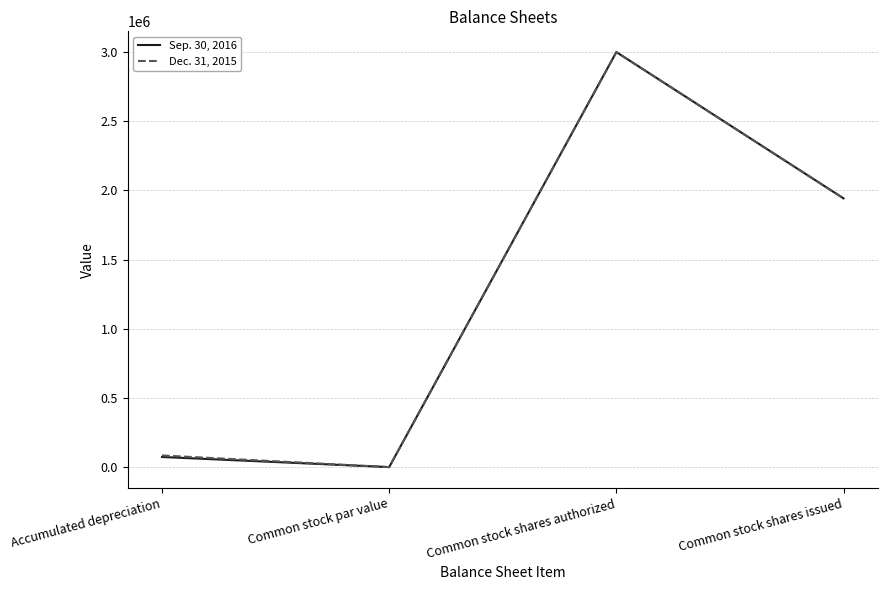

Reading left to right, extract all data points from this chart.

Sep. 30, 2016: Accumulated depreciation=73140	Common stock par value=0	Common stock shares authorized=3000000	Common stock shares issued=1942495
Dec. 31, 2015: Accumulated depreciation=84156	Common stock par value=0	Common stock shares authorized=3000000	Common stock shares issued=1942495